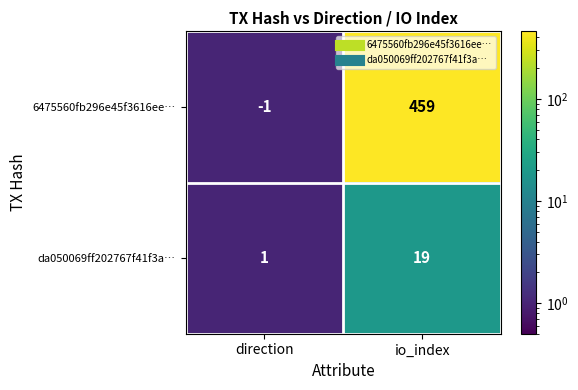

Between direction and io_index, which series saw the biggest shift?

6475560fb296e45f3616ee…